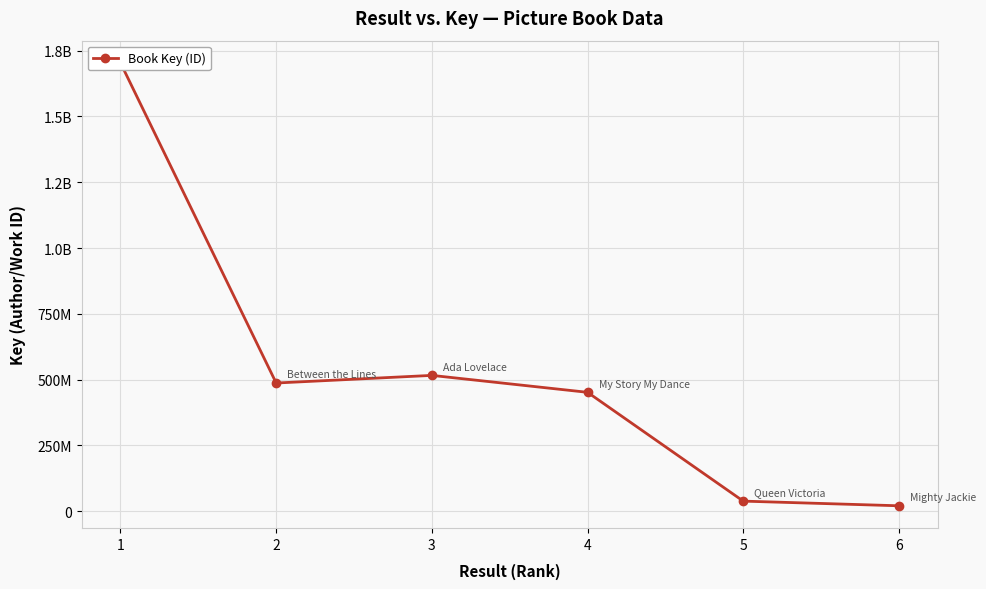

How many lines are shown in the chart?

1